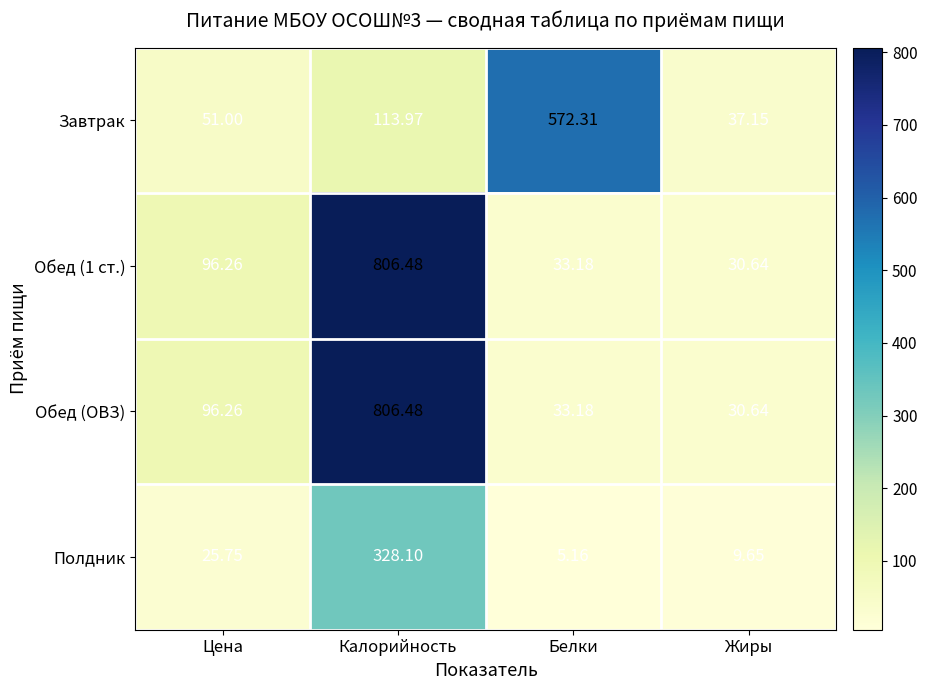

List the labels in order of Полдник value, largest first.

Калорийность, Цена, Жиры, Белки